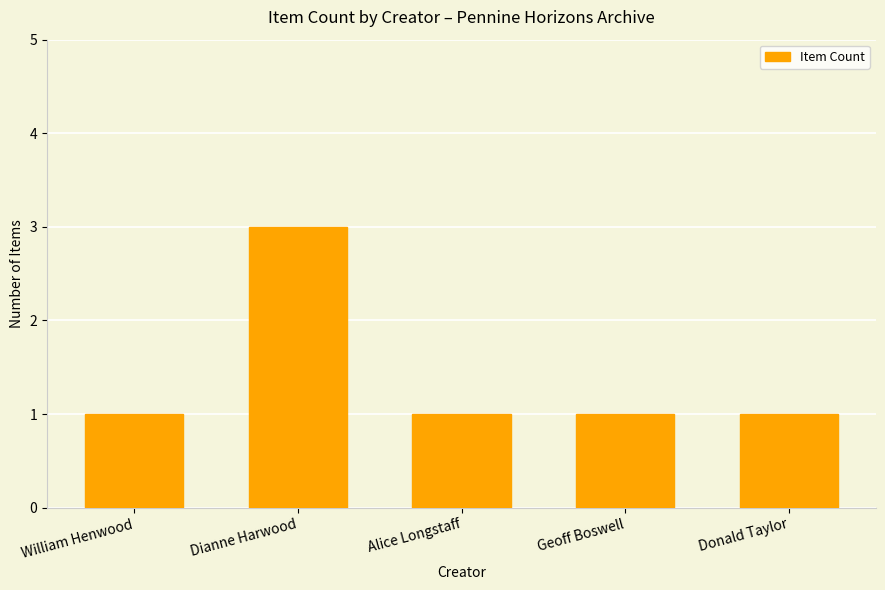

Which label corresponds to the largest value in the chart?

Dianne Harwood